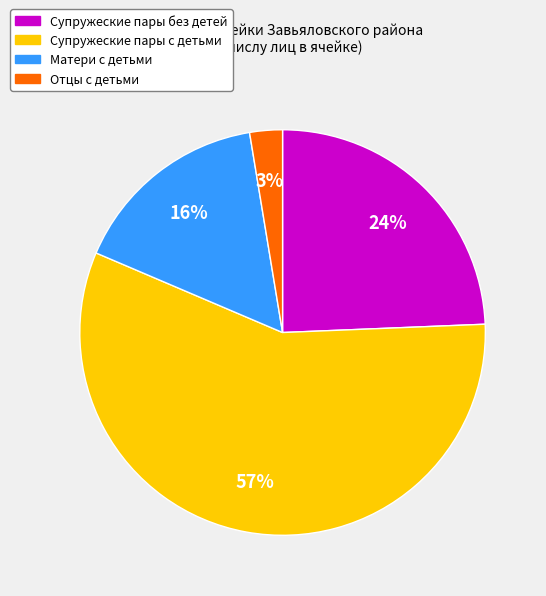

Does any single category account for the majority?

Yes